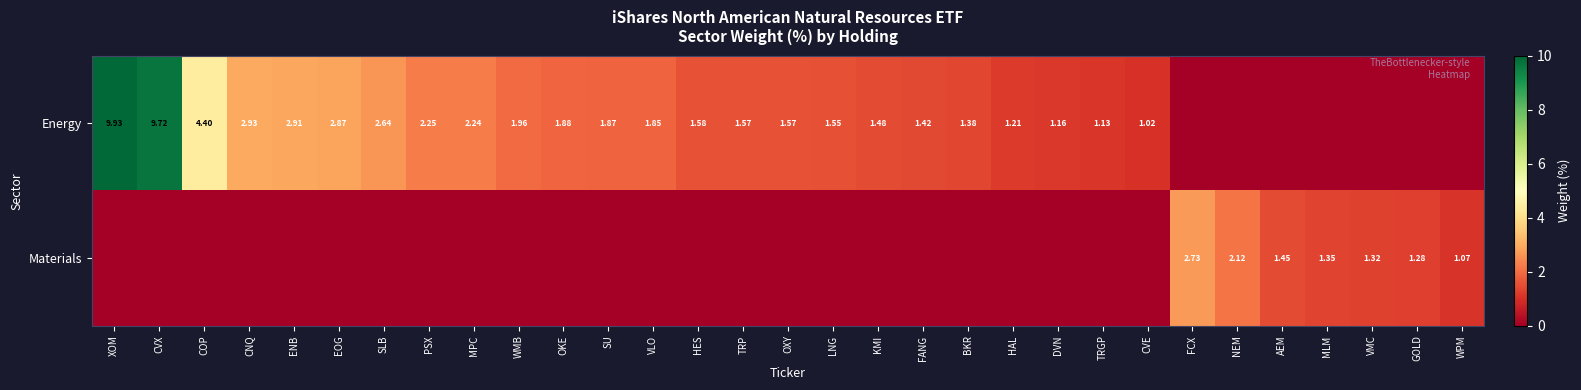

What is the difference between the maximum and minimum values in the Materials series?

2.7